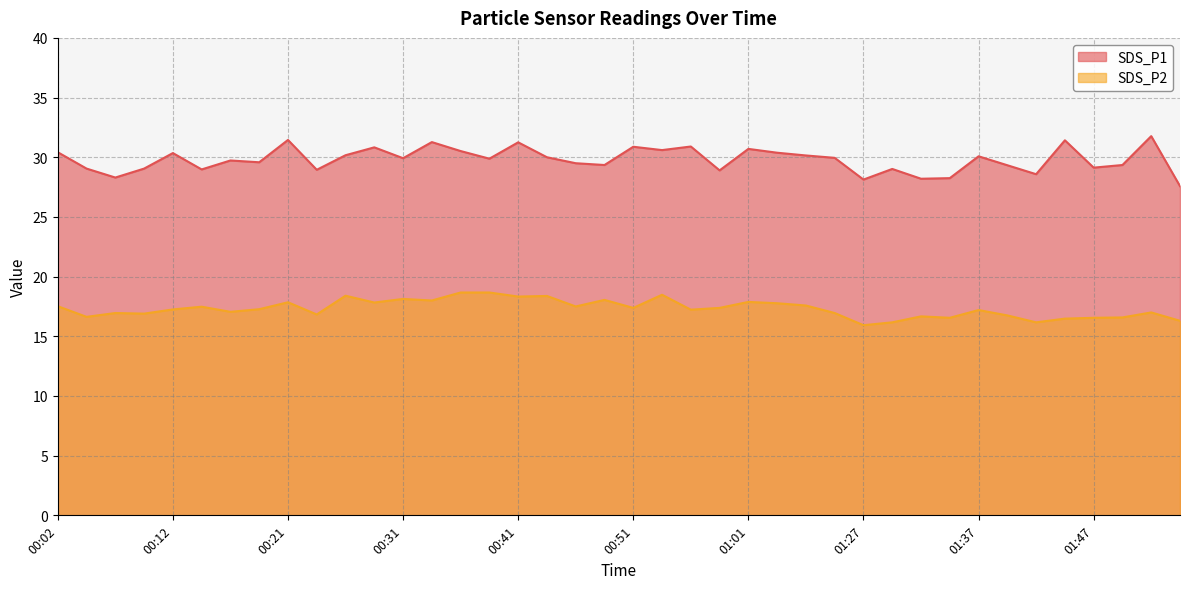

What position from the right is 01:44?

5